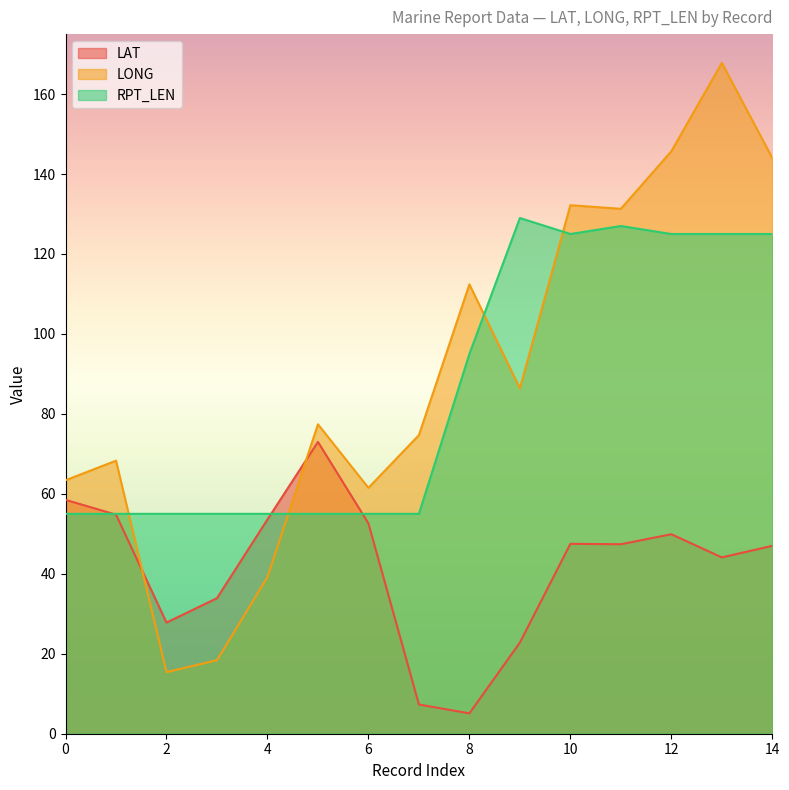

What is the difference between the second highest and second lowest values in the LAT series?

51.2